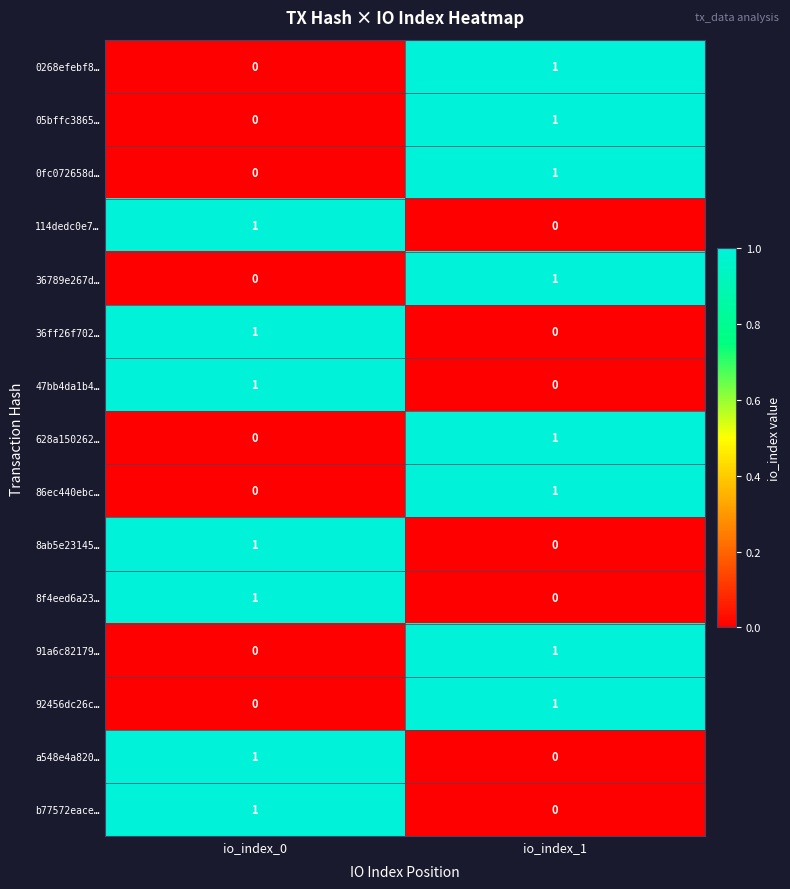

How many data points does each series have?

2